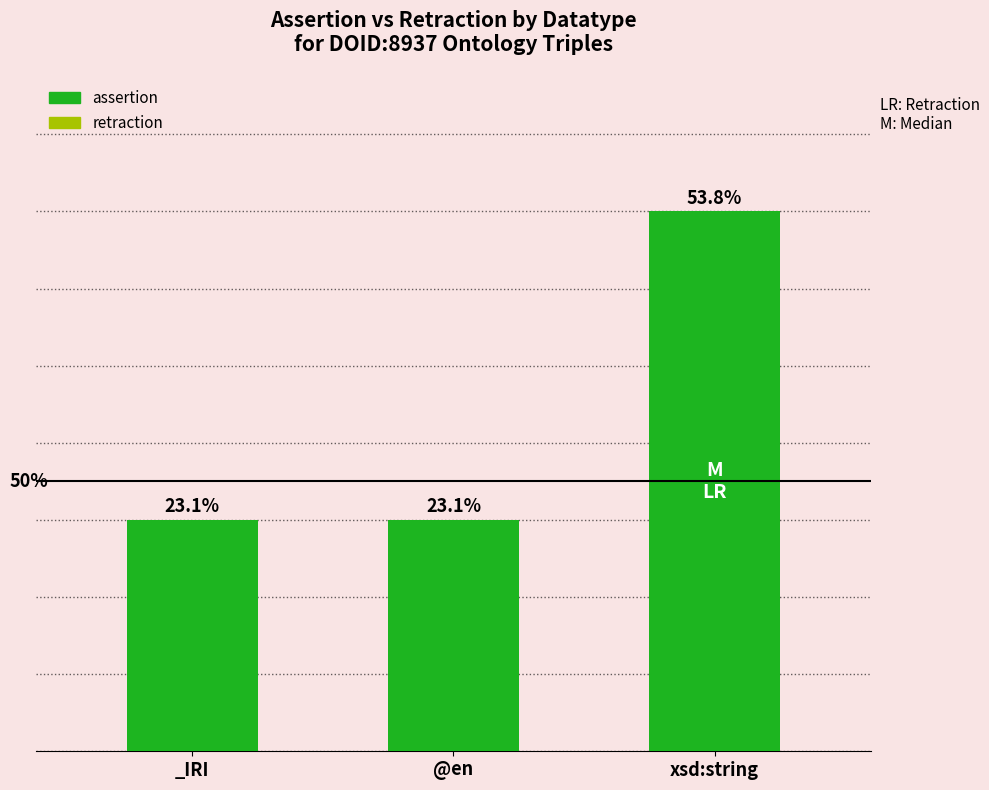

Reading left to right, what are all the values shown in this chart?

assertion: _IRI=3	@en=3	xsd:string=7
retraction: _IRI=0	@en=0	xsd:string=0